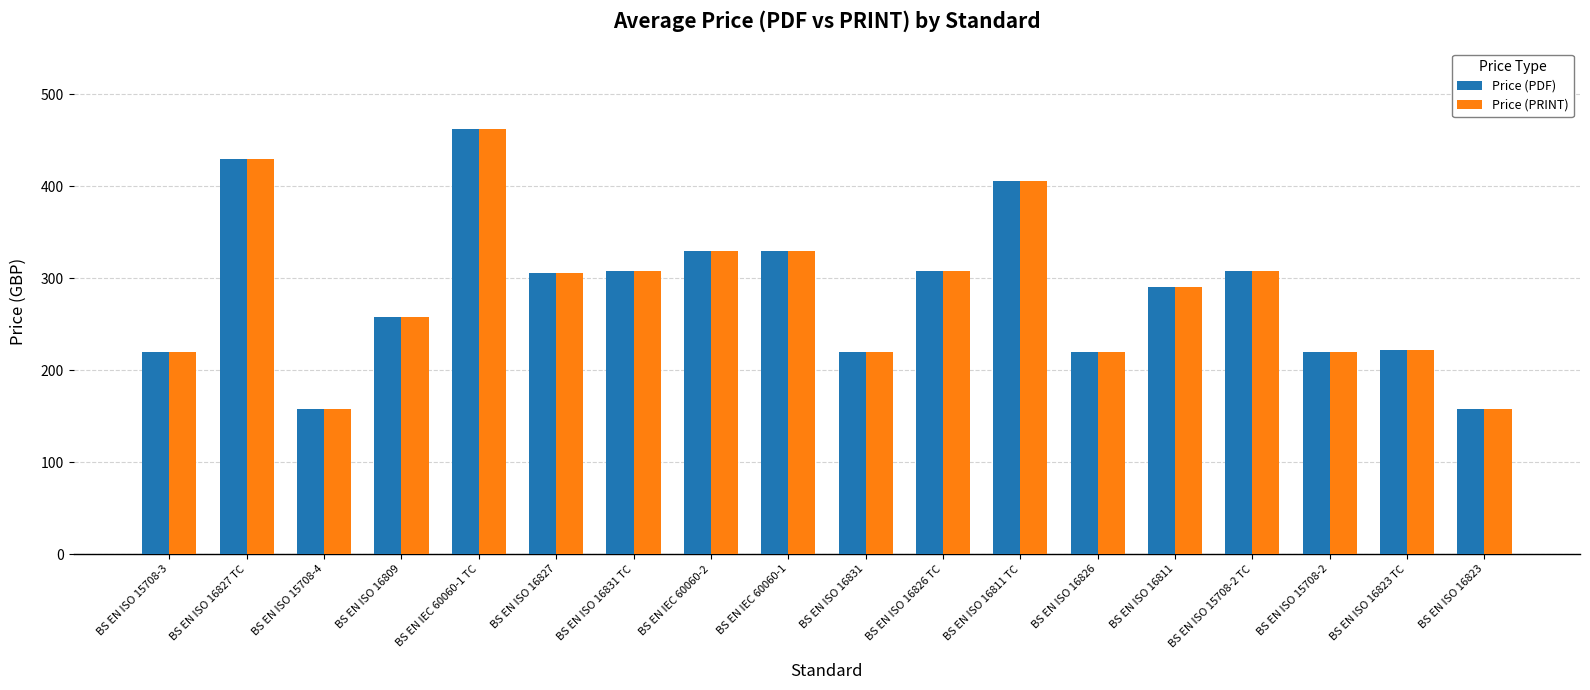

What is the highest value of the Price (PRINT) series?

462